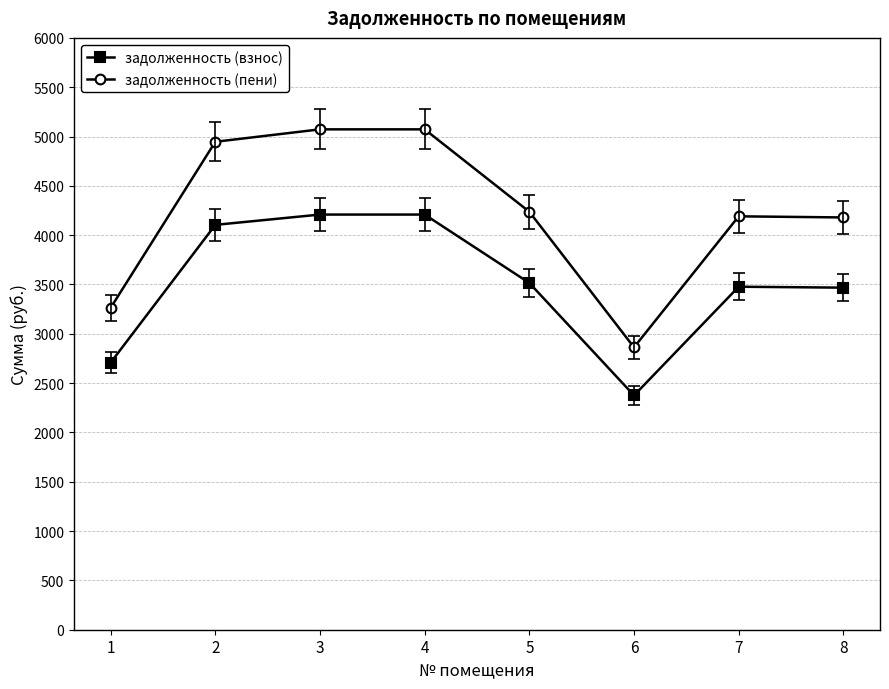

Between 4 and 5, which series saw the biggest shift?

задолженность (пени)